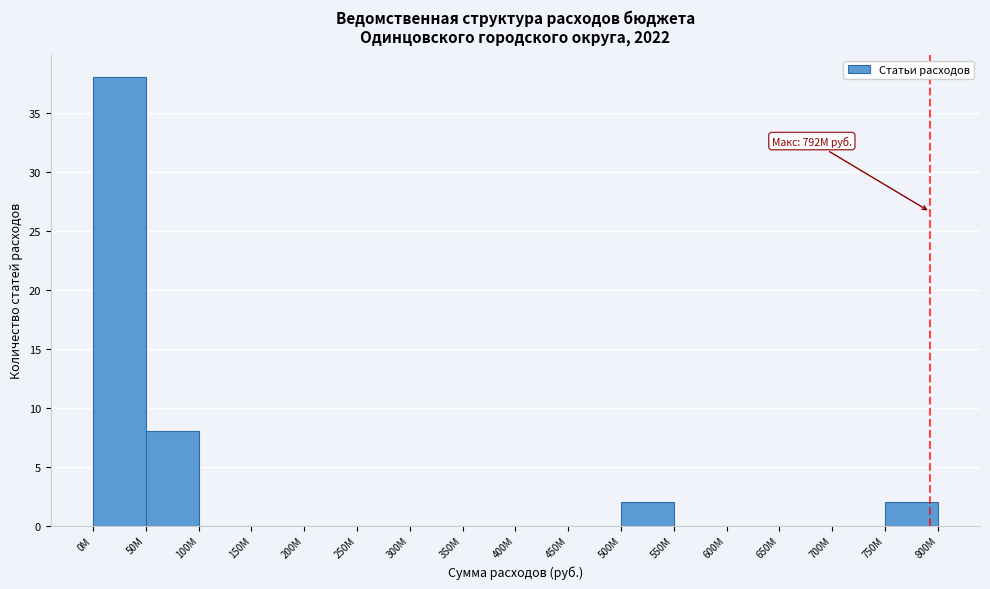

Reading left to right, extract all data points from this chart.

0M=38	50M=8	100M=0	150M=0	200M=0	250M=0	300M=0	350M=0	400M=0	450M=0	500M=2	550M=0	600M=0	650M=0	700M=0	750M=2